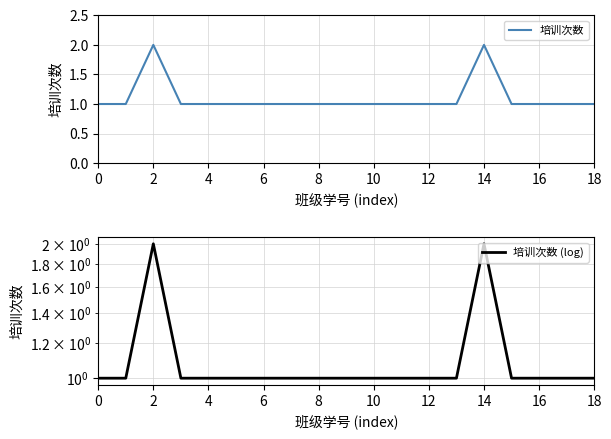

How many lines are shown in the chart?

2